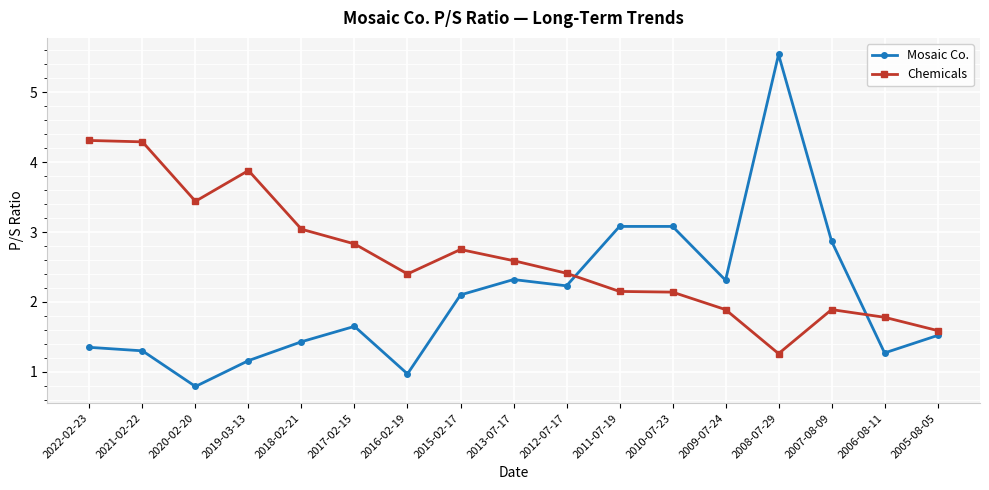

At which category is the sum across all series the highest?

2008-07-29